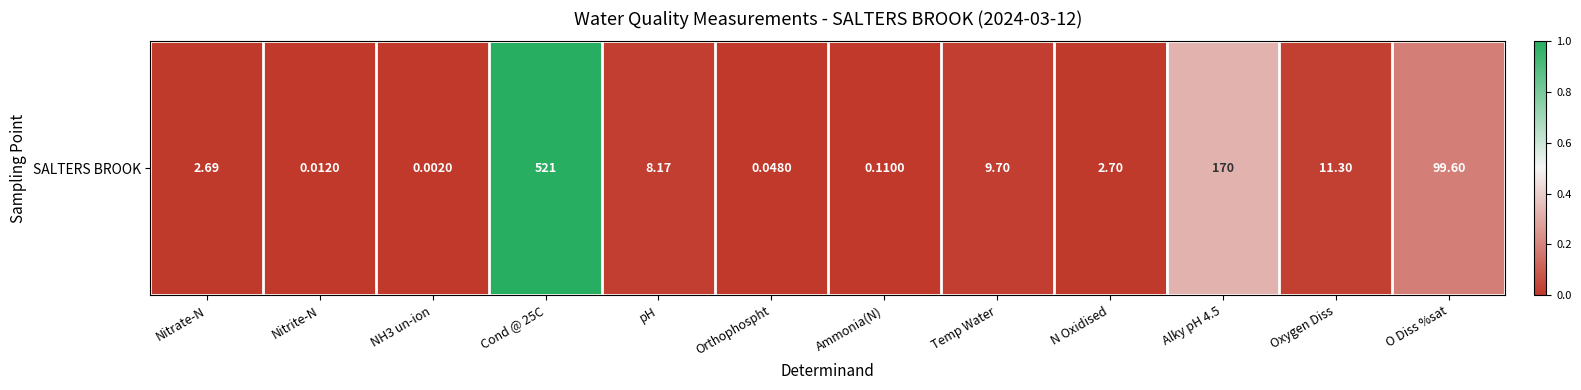

Count the number of categories in the chart.

12